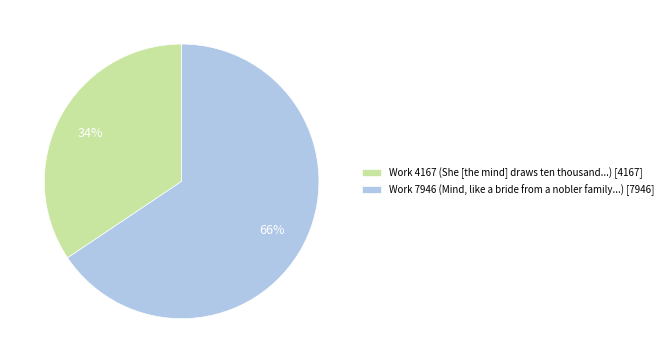

To the nearest percent, what is the average slice percentage?

50%